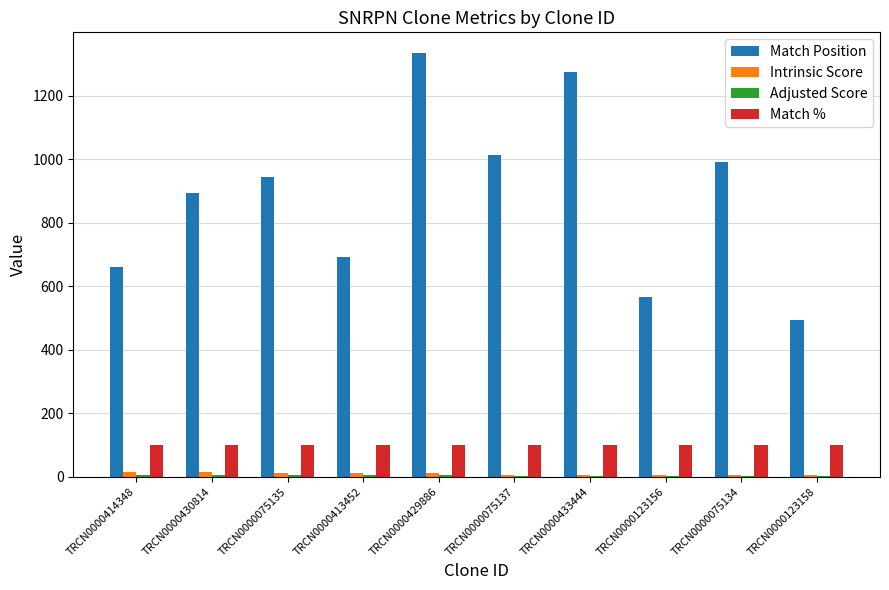

What is the maximum value shown in the chart?

1333.0